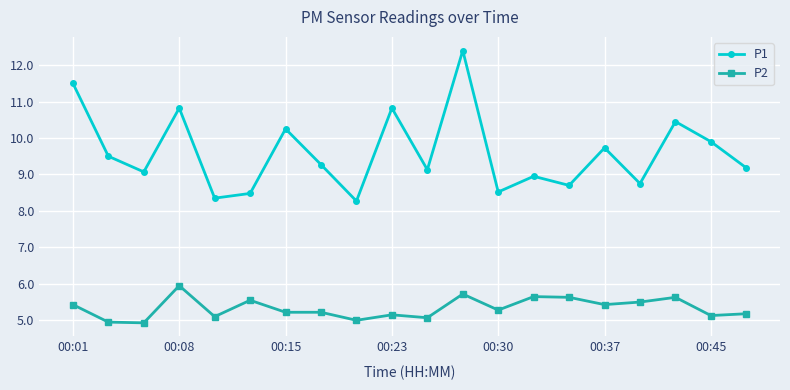

What is the difference between the maximum and second lowest values in the P2 series?

1.0